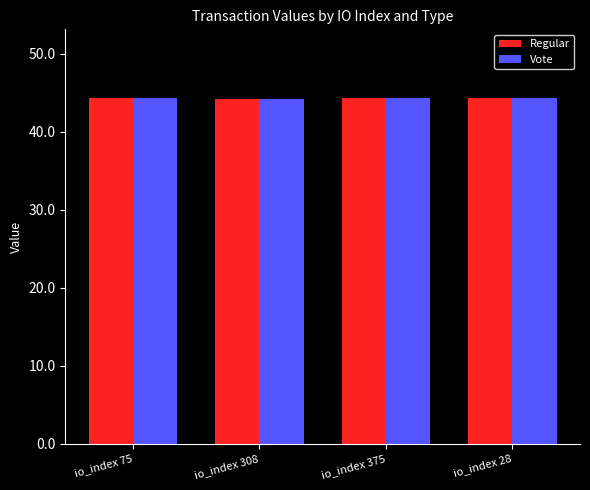

What is the sum of all Regular values?

177.1